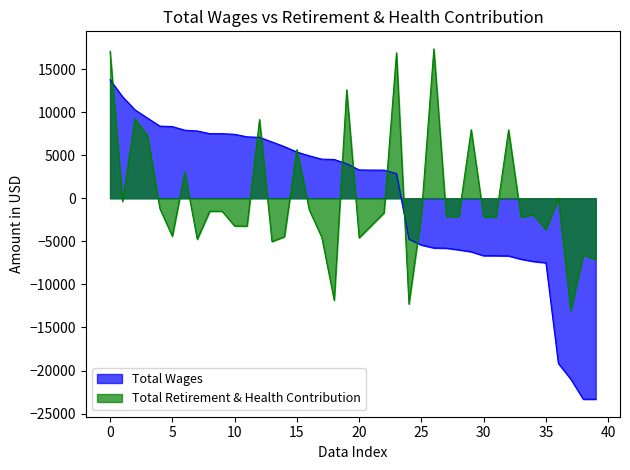

What value does the Total Retirement & Health Contribution series have at 24?

-12284.9